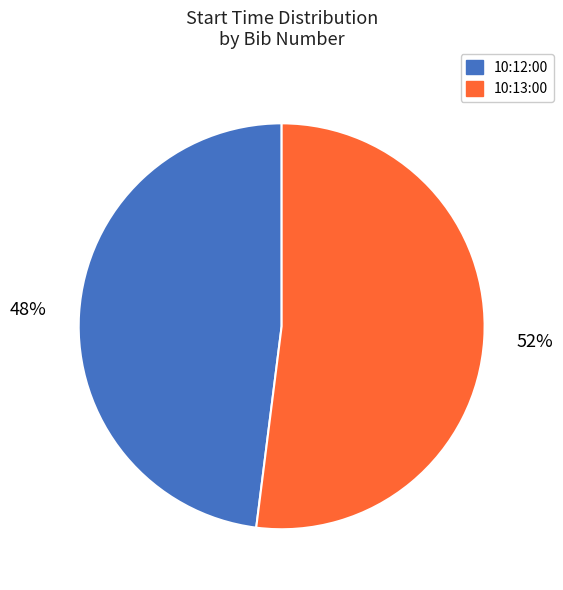

To the nearest percent, what is the difference between the 10:13:00 and 10:12:00 slice percentages?

4%